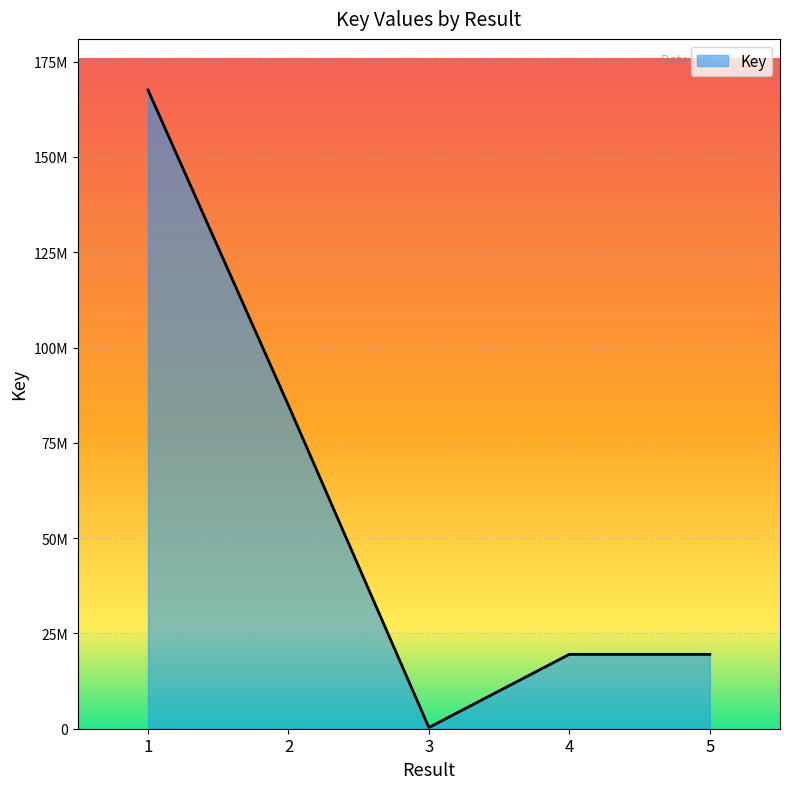

Is this an area chart (filled region under the line)?

Yes